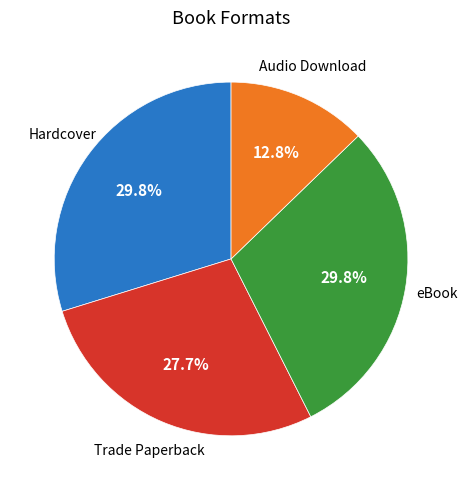

Is there any slice that represents more than half of the pie?

No